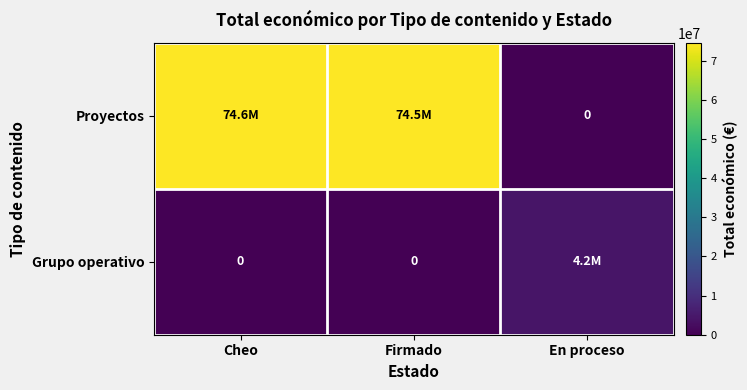

At which label is Proyectos closest to 37296168?

Firmado